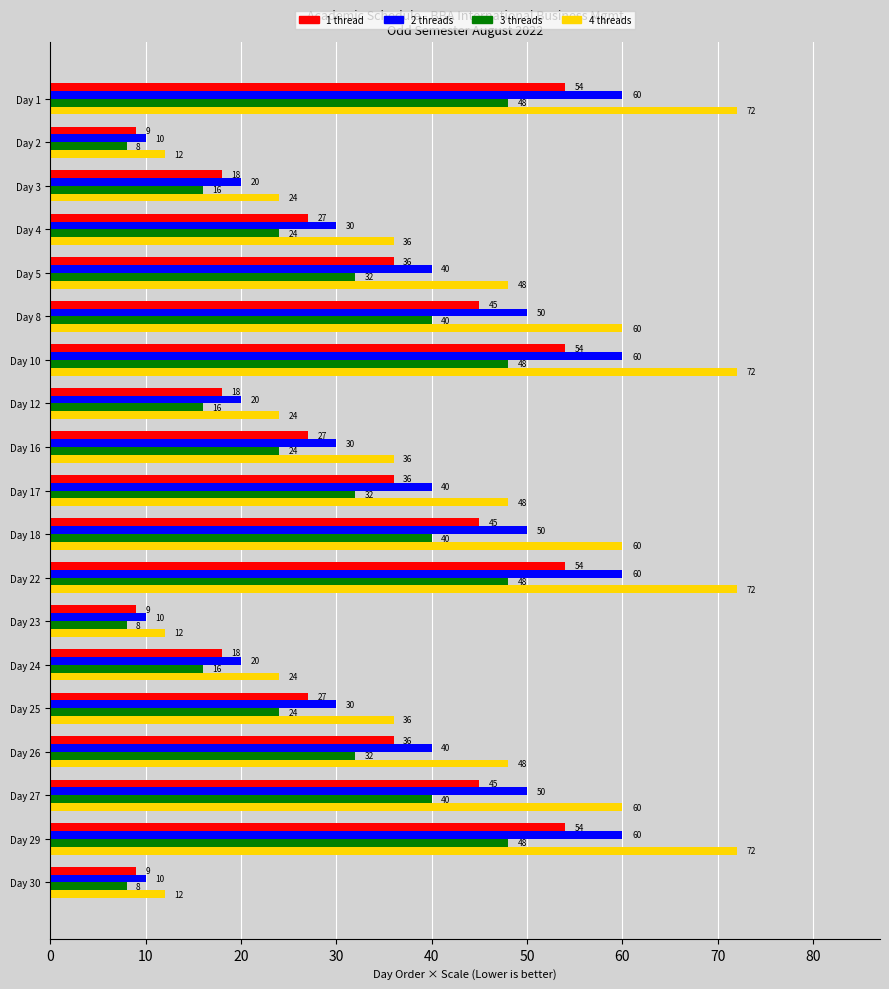

Which series has the widest spread of values?

4 threads